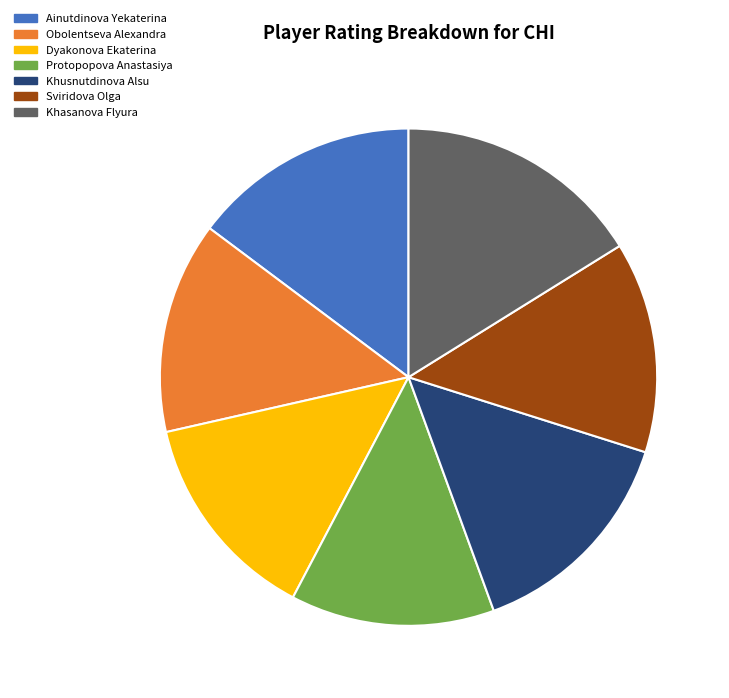

Which slice is the largest?

Khasanova Flyura